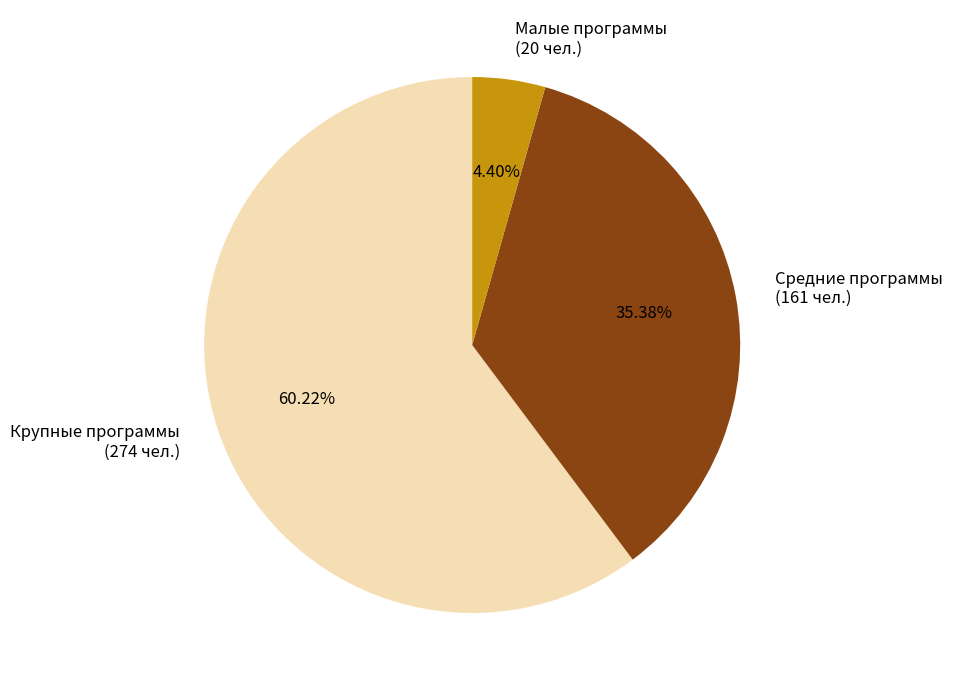

Combined, do Крупные программы (274 чел.) and Малые программы (20 чел.) account for over 50%?

Yes